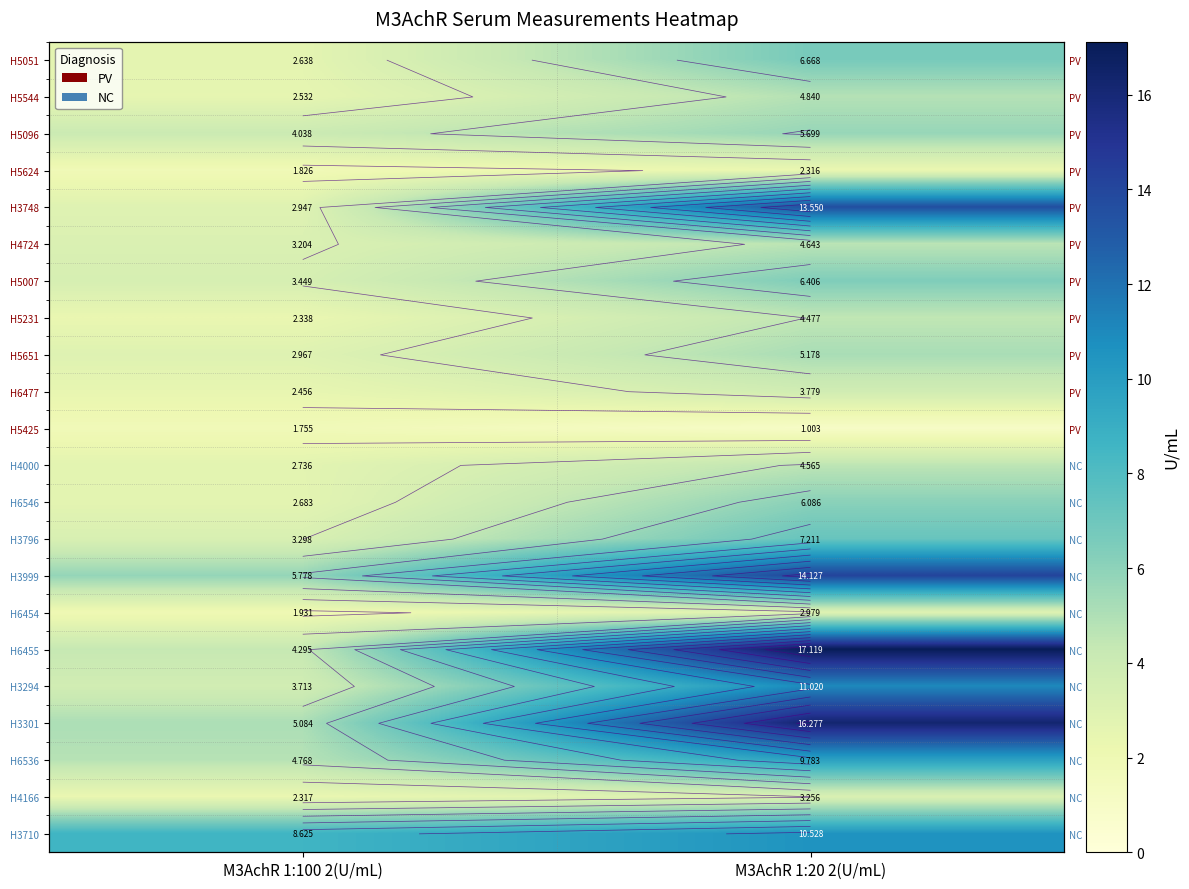

What is the difference between the maximum and minimum values in the H3796 series?

3.9